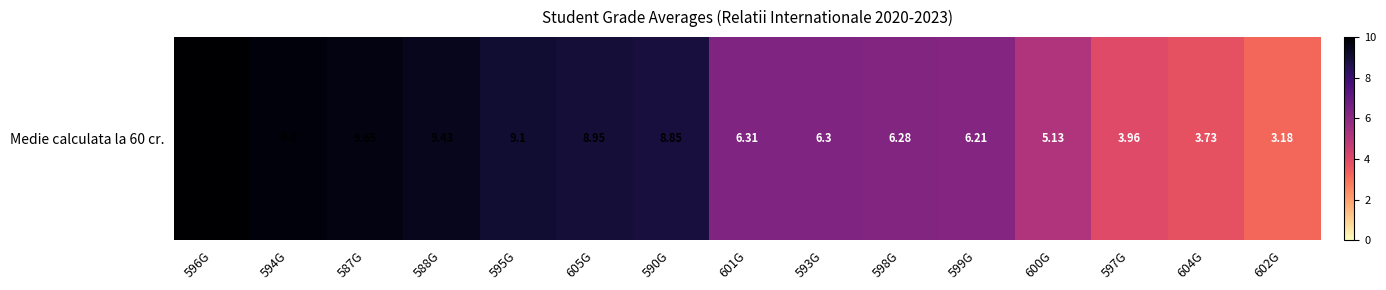

List the labels in order of value, largest first.

596G, 594G, 587G, 588G, 595G, 605G, 590G, 601G, 593G, 598G, 599G, 600G, 597G, 604G, 602G